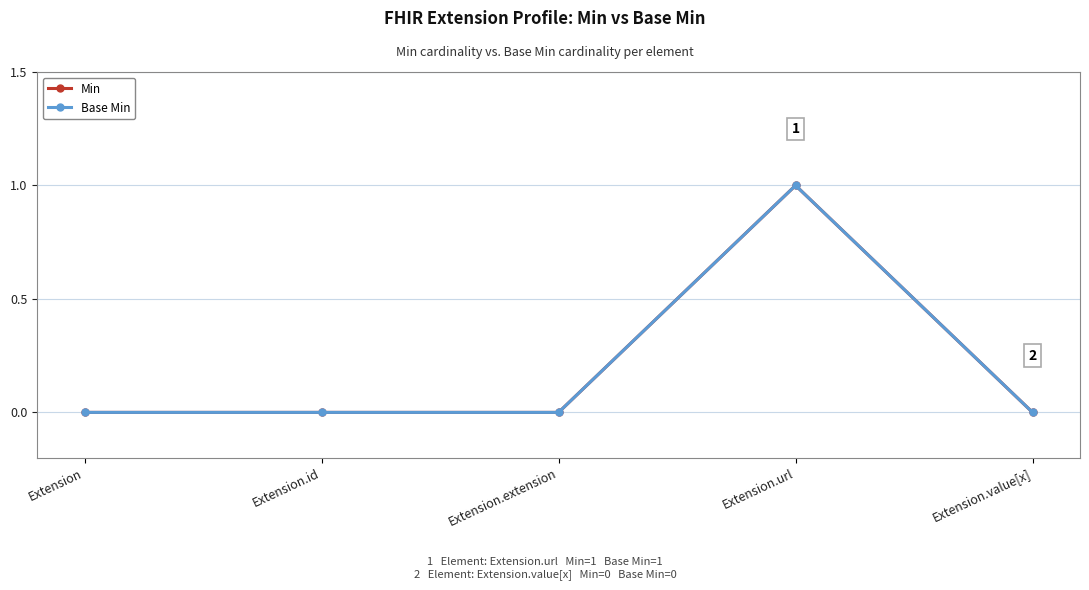

Does the chart display data point markers on the line(s)?

Yes